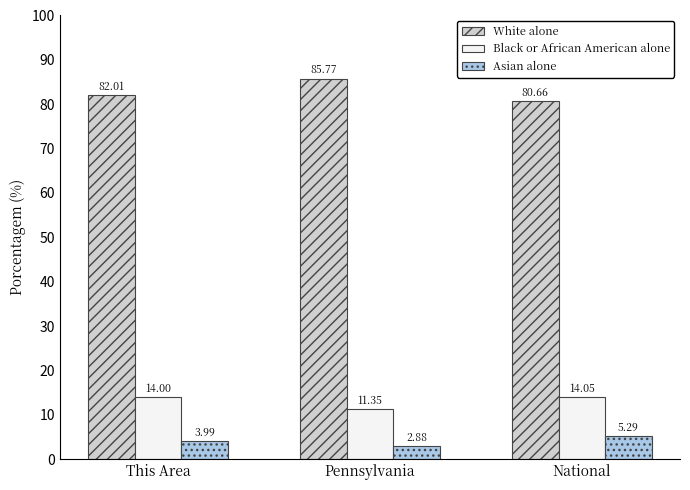

List the series in order of their peak value, lowest first.

Asian alone, Black or African American alone, White alone